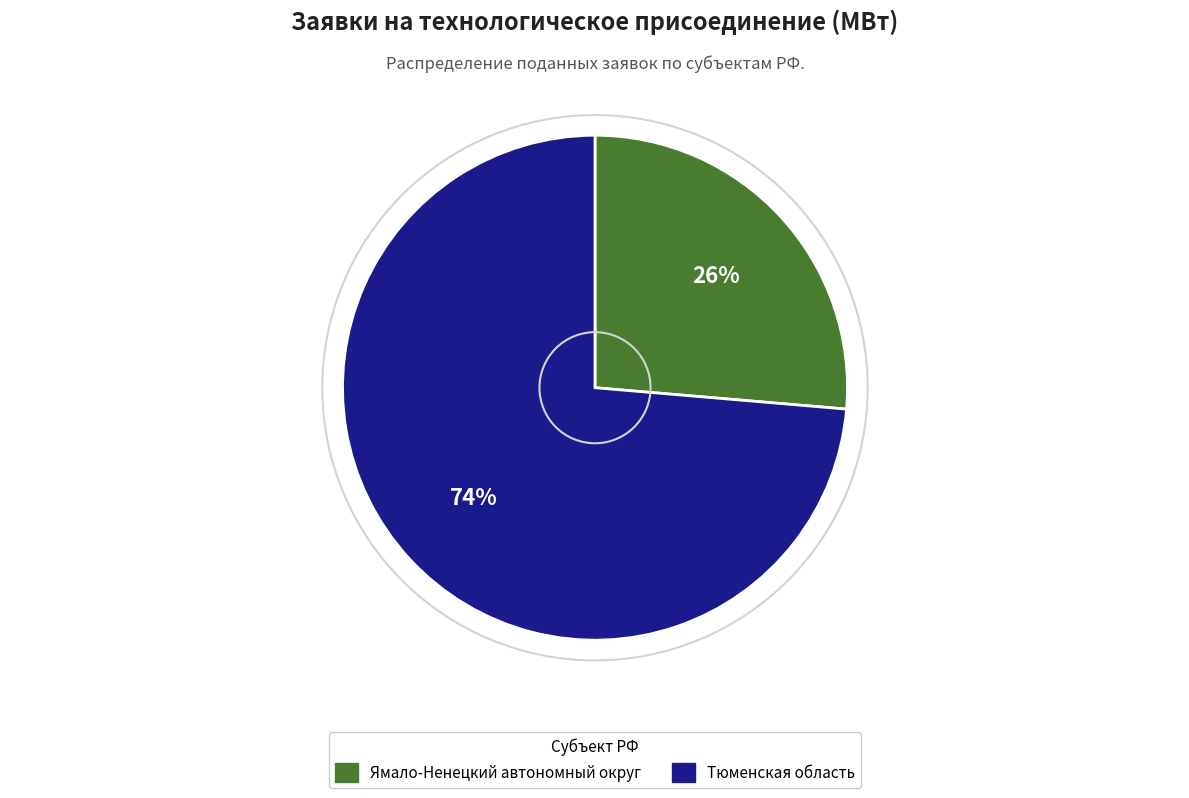

How many segments does this pie chart have?

2